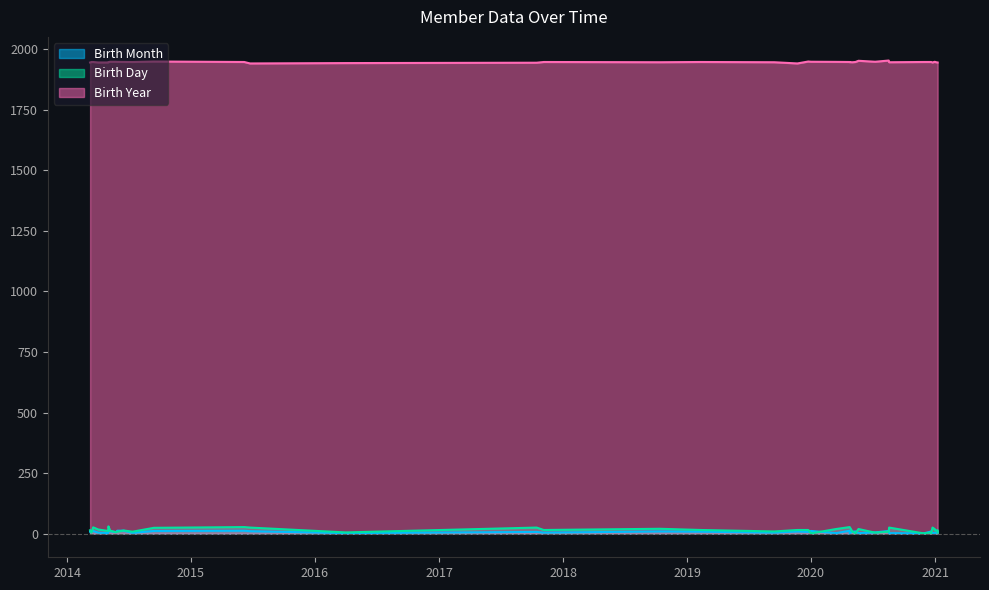

List the labels in order of Birth Day value, largest first.

2014-05-03, 2015-06-07, 2020-04-24, 2020-04-24, 2014-03-19, 2015-06-24, 2017-10-15, 2020-08-18, 2020-12-24, 2014-09-14, 2018-10-13, 2020-03-15, 2020-05-20, 2020-12-31, 2014-04-03, 2017-11-05, 2019-02-11, 2019-11-22, 2019-12-24, 2014-03-10, 2021-01-08, 2014-06-17, 2020-12-31, 2014-05-08, 2014-05-02, 2019-09-15, 2014-05-29, 2014-07-13, 2020-05-02, 2020-08-17, 2014-05-25, 2016-04-01, 2014-03-14, 2020-07-08, 2020-12-18, 2021-01-08, 2020-05-11, 2020-12-20, 2020-01-01, 2020-11-28